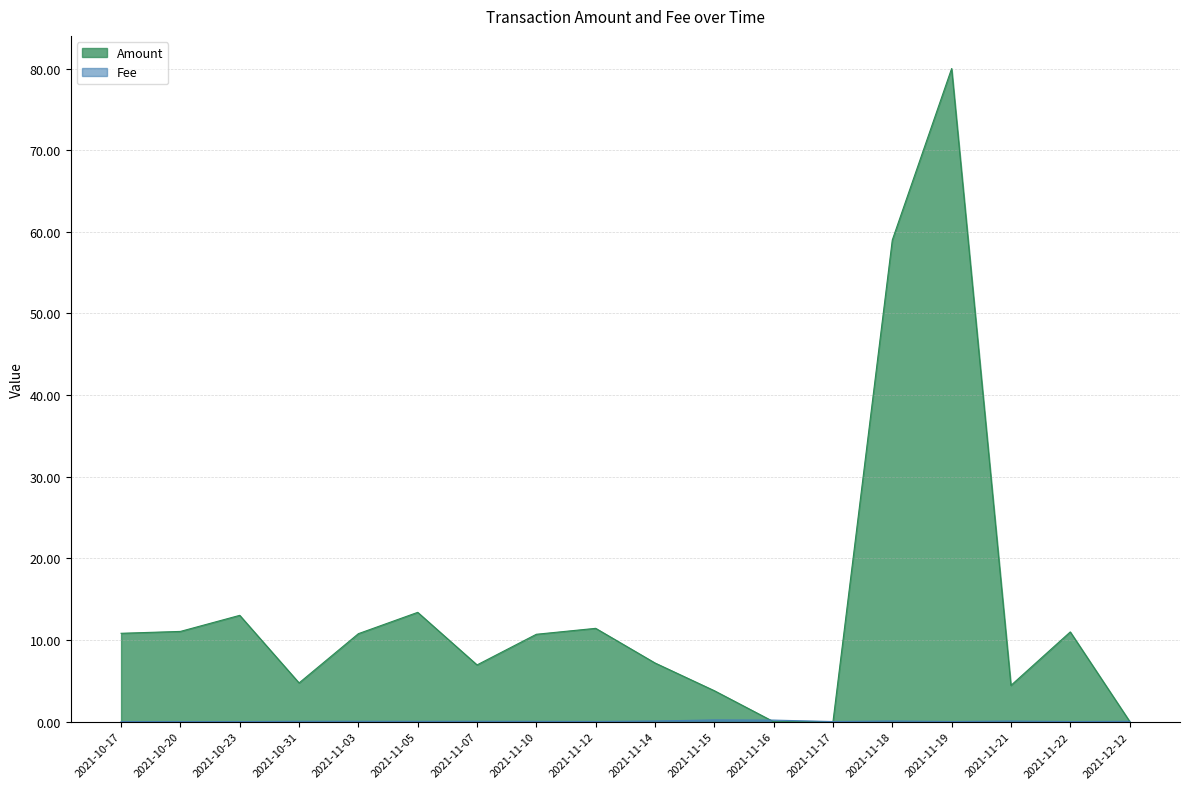

True or false: Fee has more than 1 interior local peaks.

True